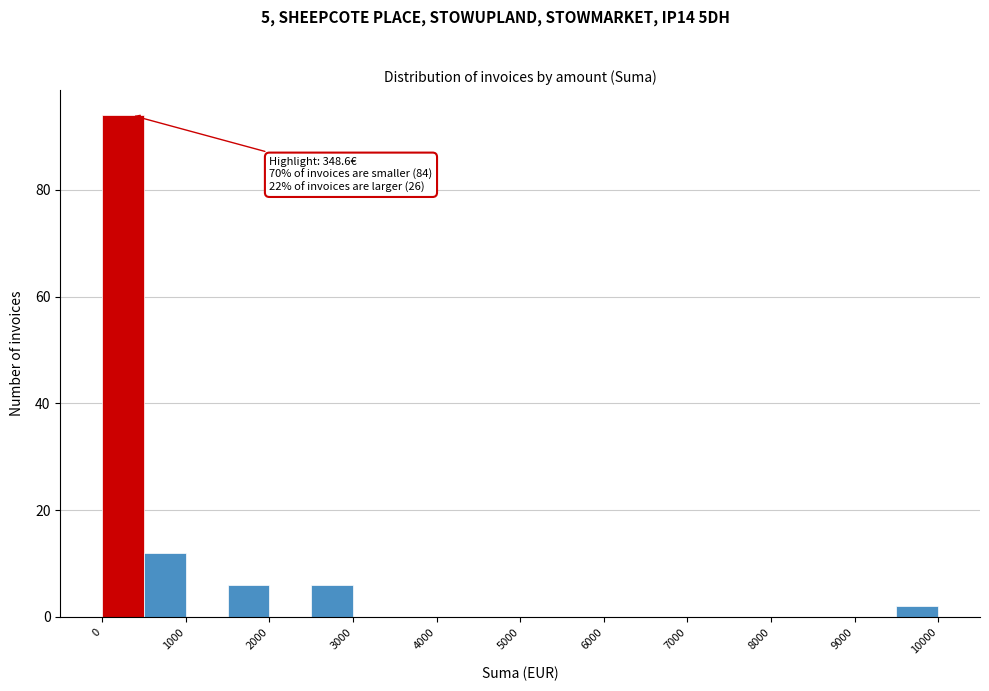

Over which range of the x-axis is the bar tallest?

0 to 500